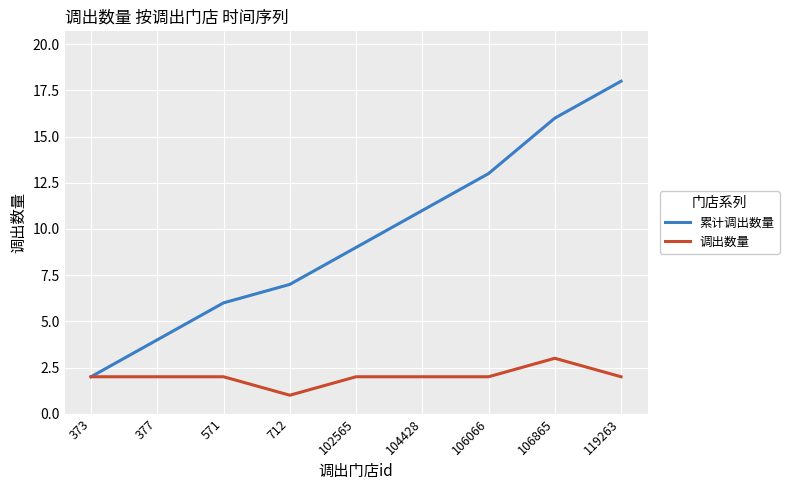

List the series in order of their peak value, lowest first.

调出数量, 累计调出数量